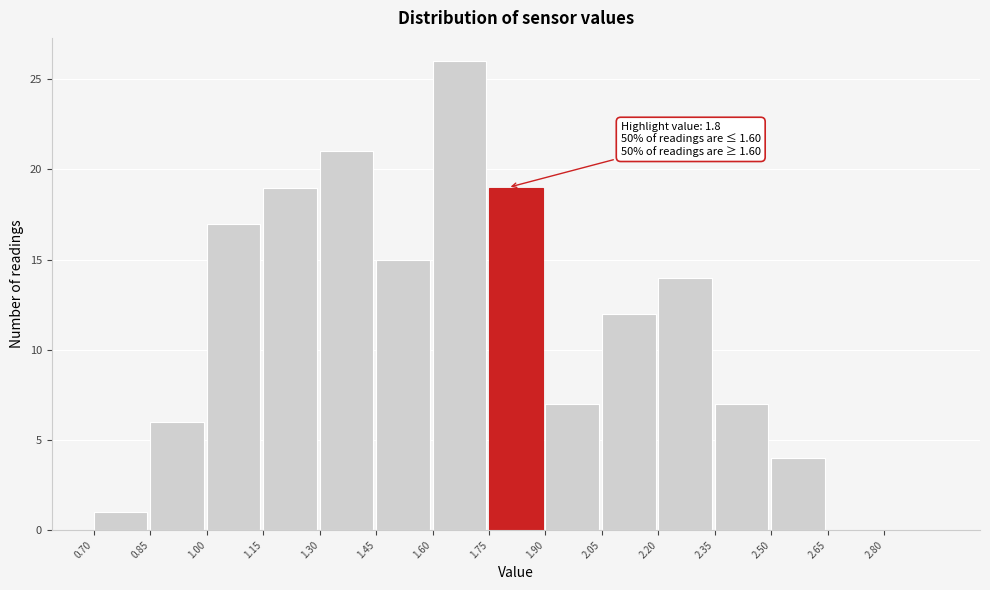

Over which range of the x-axis is the bar tallest?

1.60 to 1.75